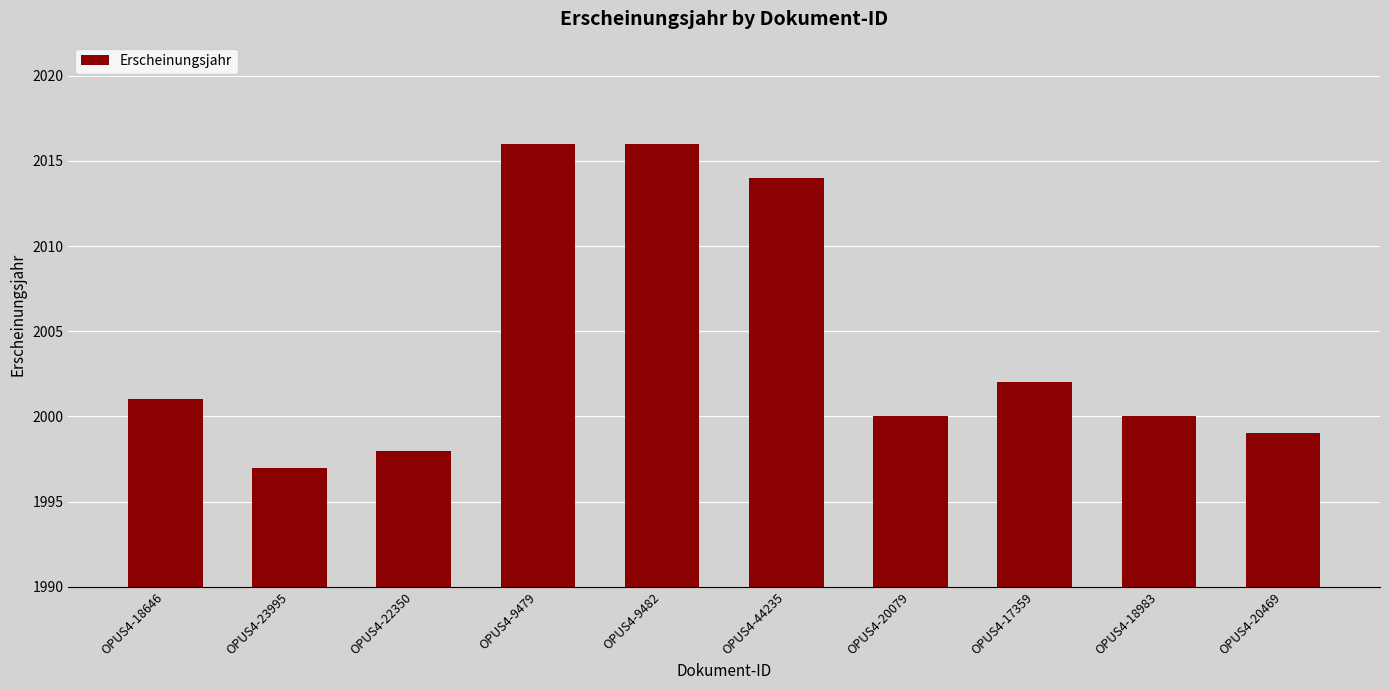

What is the sum of all values?

20043